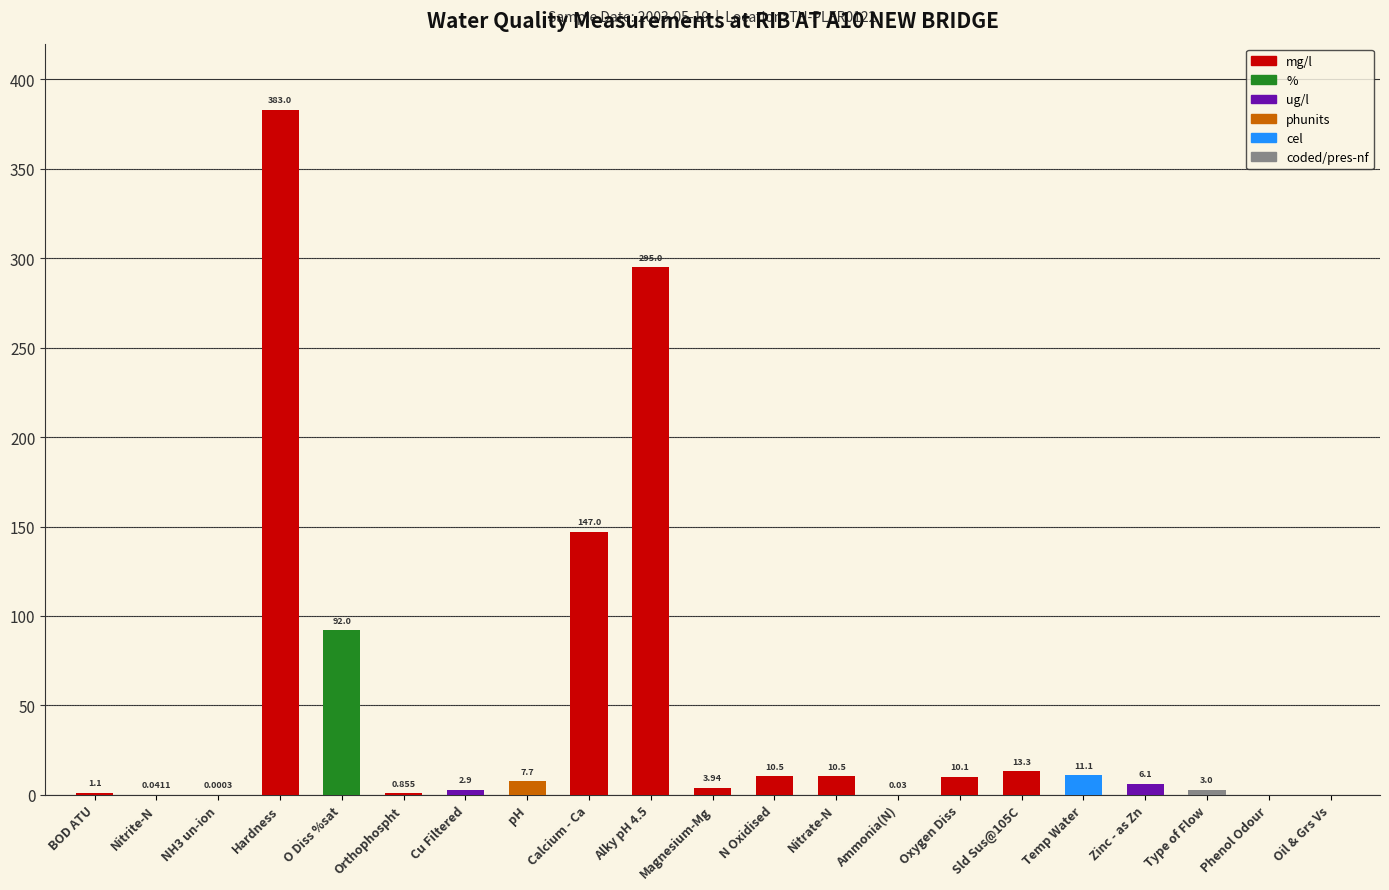

Are the bars horizontal?

No